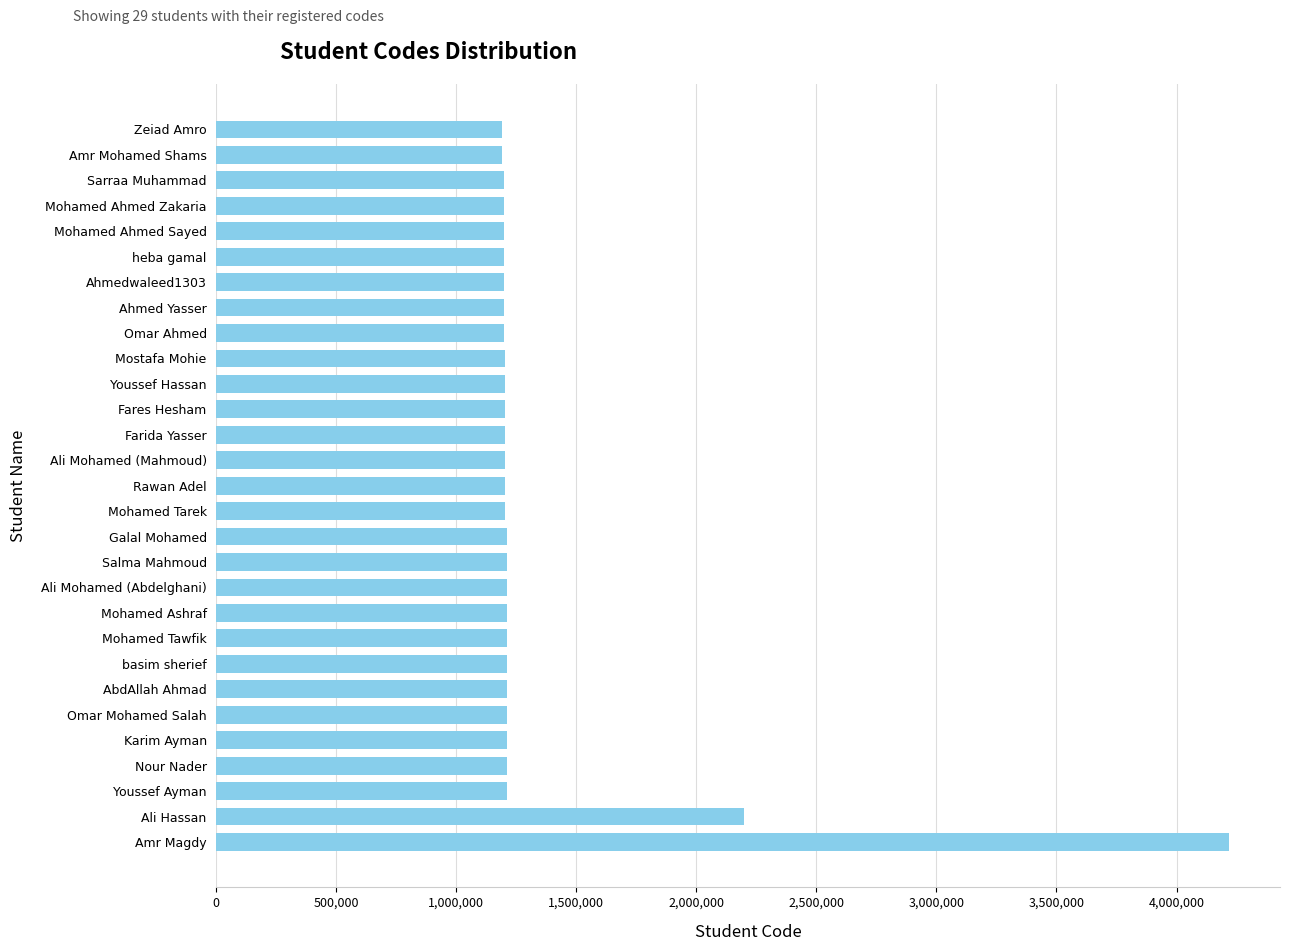

What is the sum of all values?

38917639